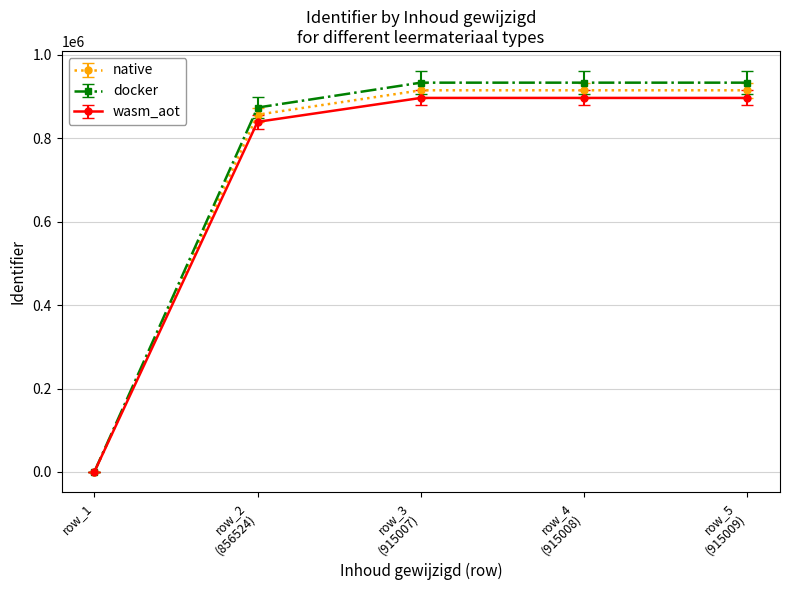

Which series has the widest spread of values?

docker